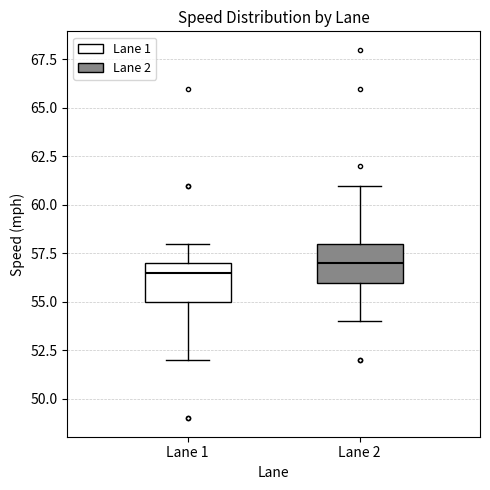

Where does the upper whisker of the box for Lane 1 end on the y-axis? The values are not printed on the chart, so give them approximately, as read against the axis.

58.0